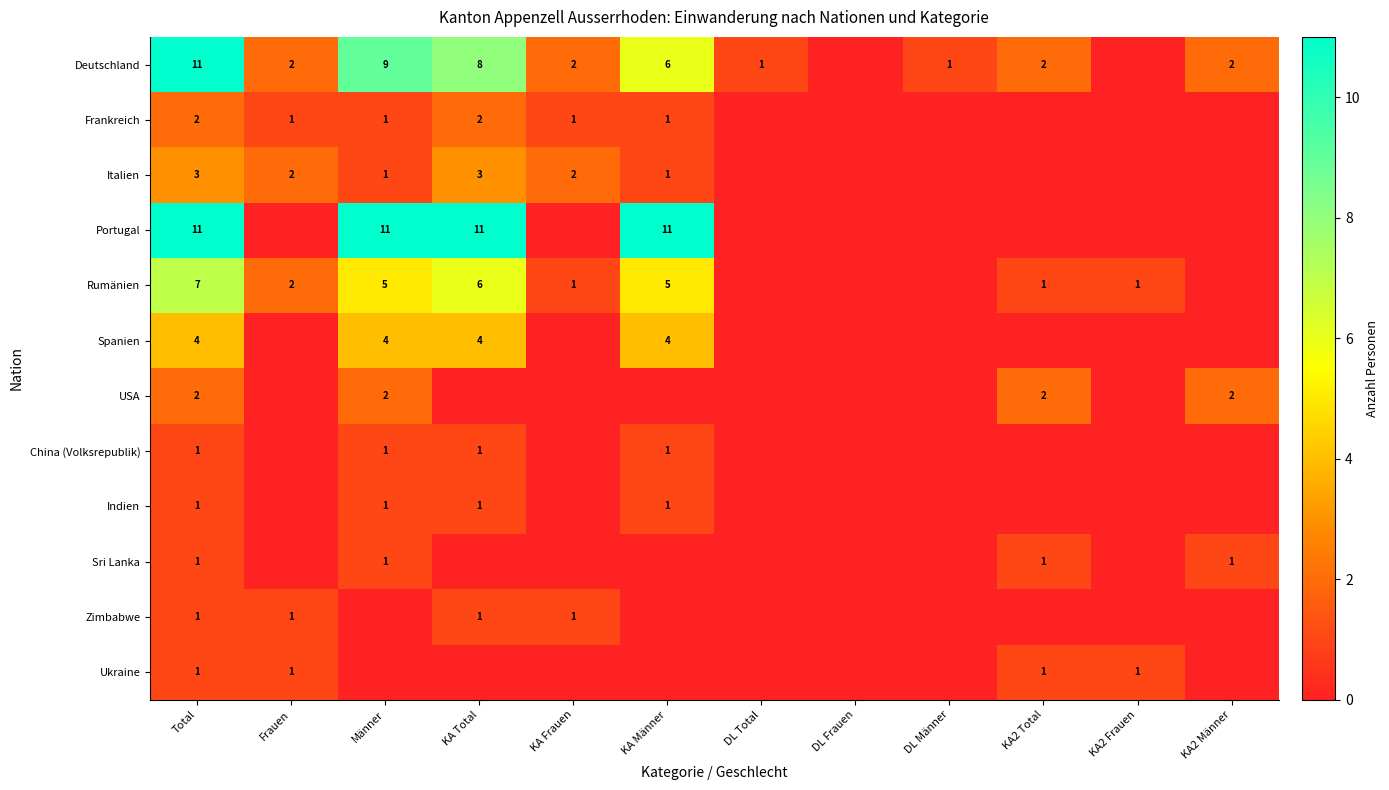

What is the total value across all series at KA Männer?

30